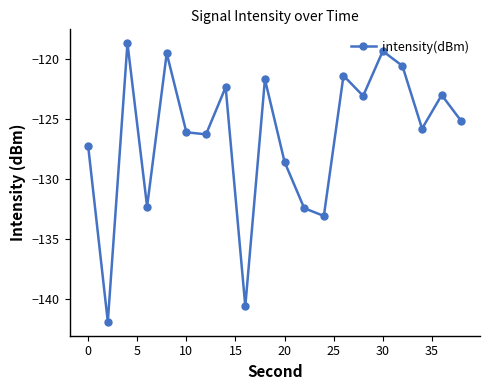

True or false: there are more than 1 points higher than both neighbors.

True